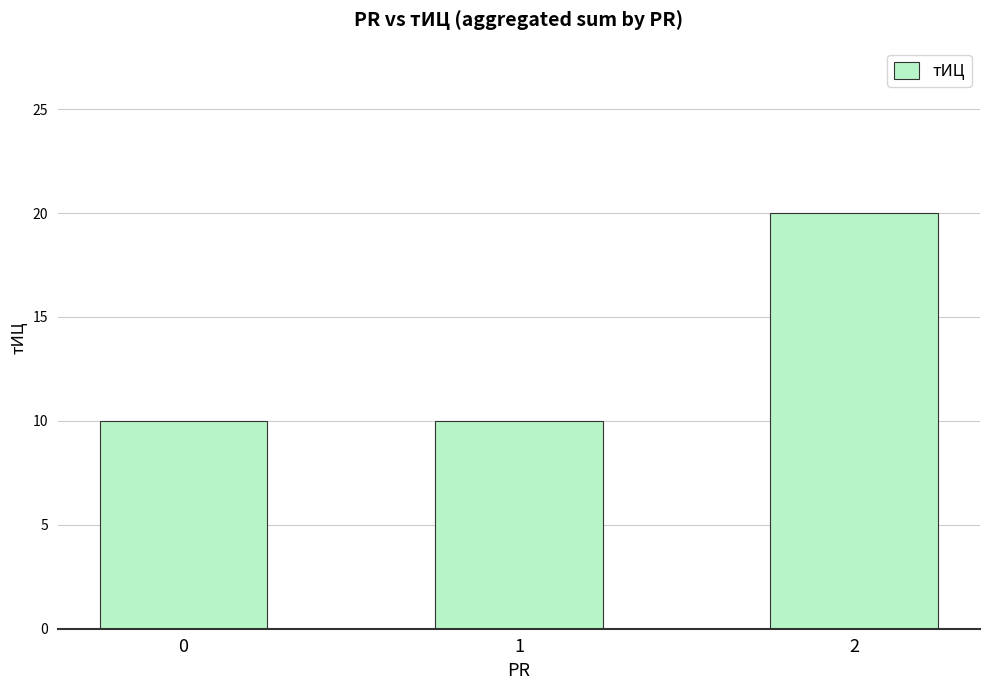

What is the change in value from 1 to 2?

+10